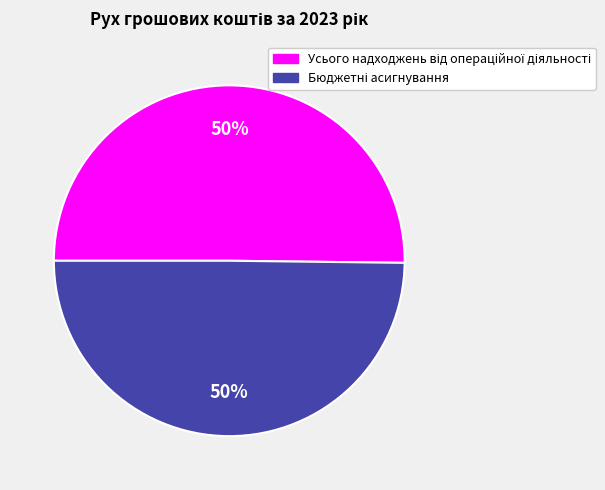

To the nearest percent, what is the average slice percentage?

50%